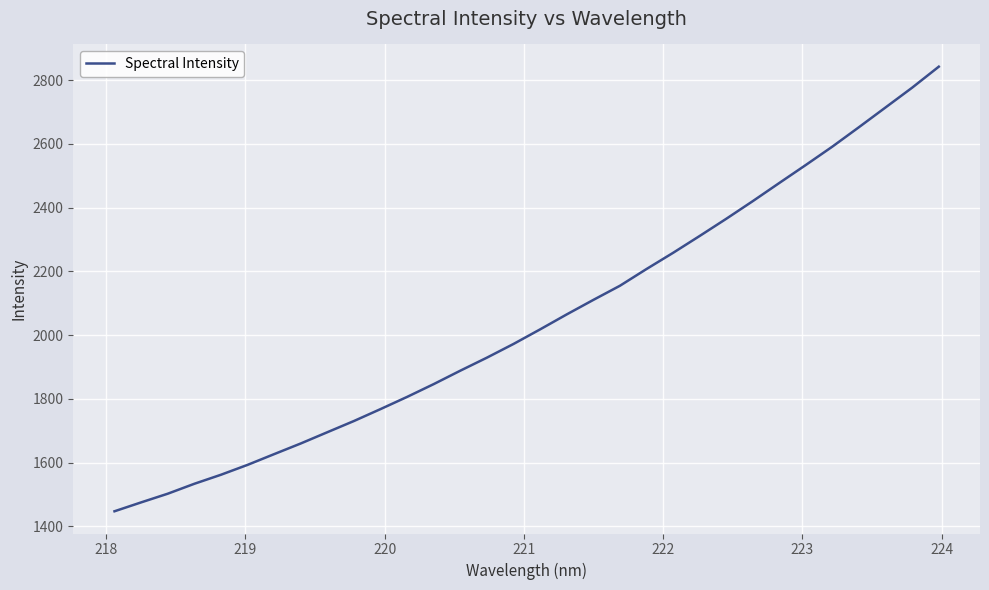

What is the maximum value shown in the chart?

2842.0